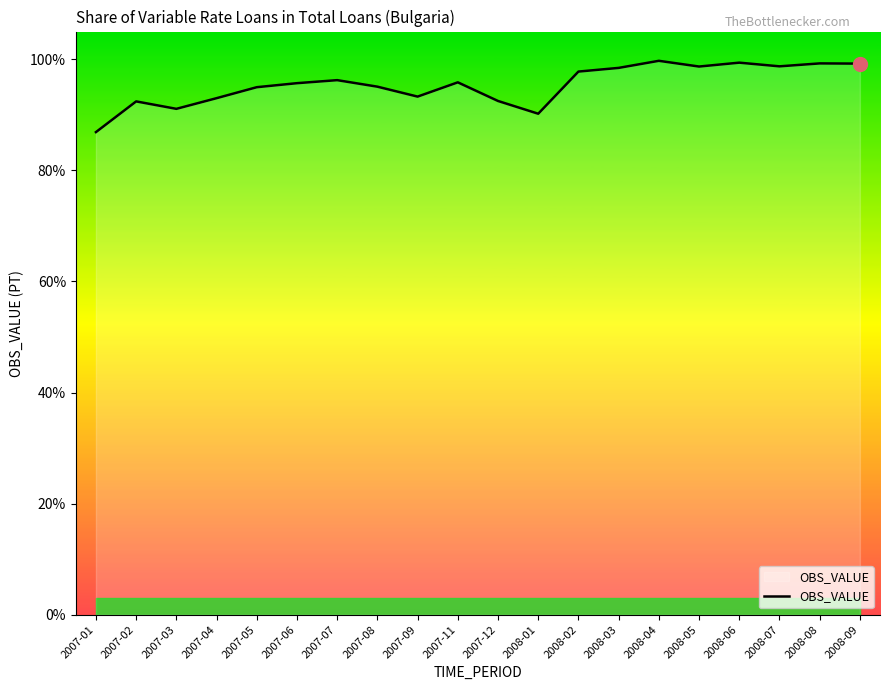

What is the difference between the maximum and minimum values?

12.8